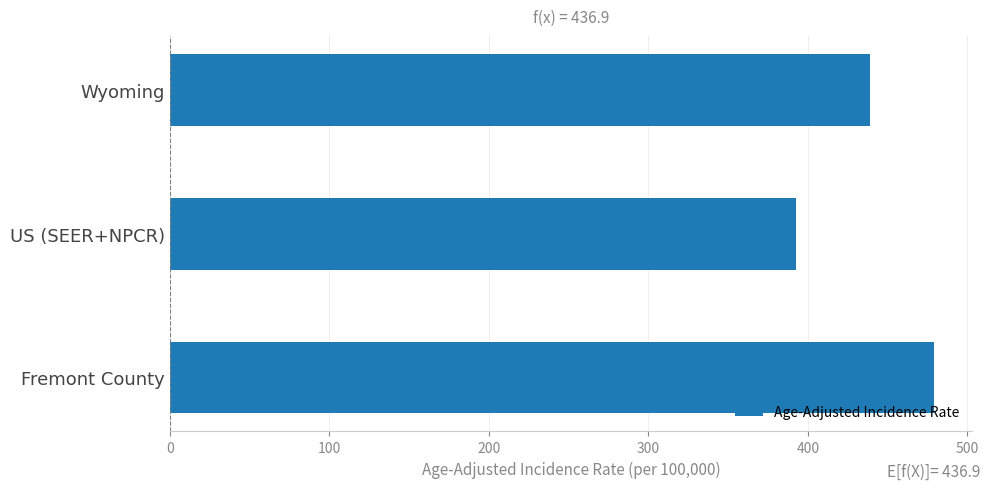

Is it true that the value at US (SEER+NPCR) is 163.8?

False